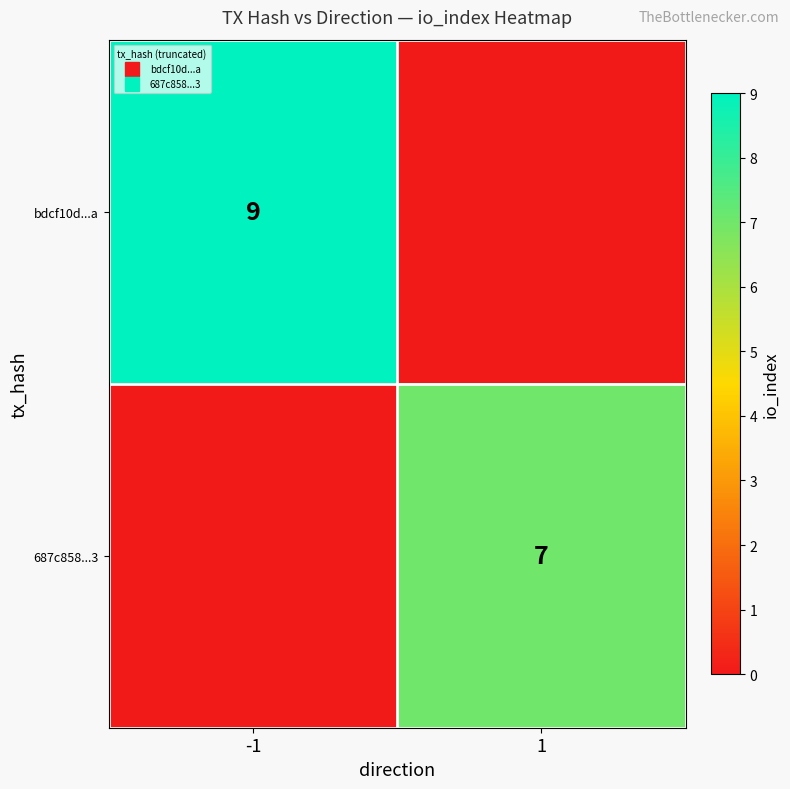

At -1, list the series in order from largest to smallest.

bdcf10d...a, 687c858...3